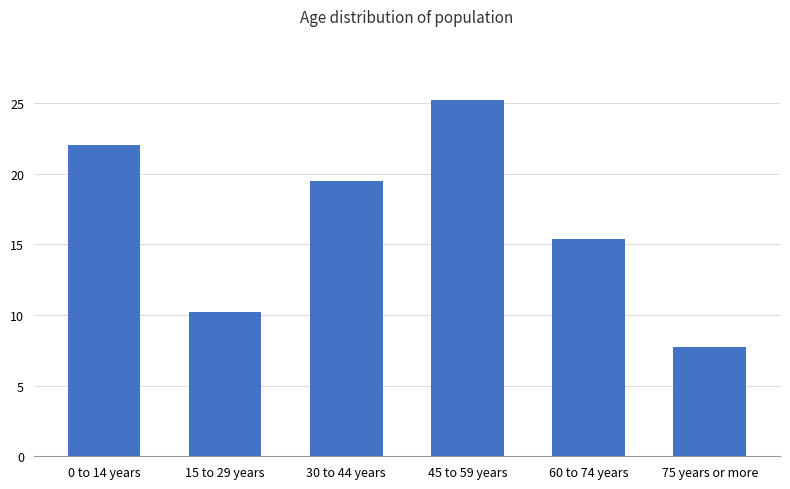

How many bars are there in total?

6